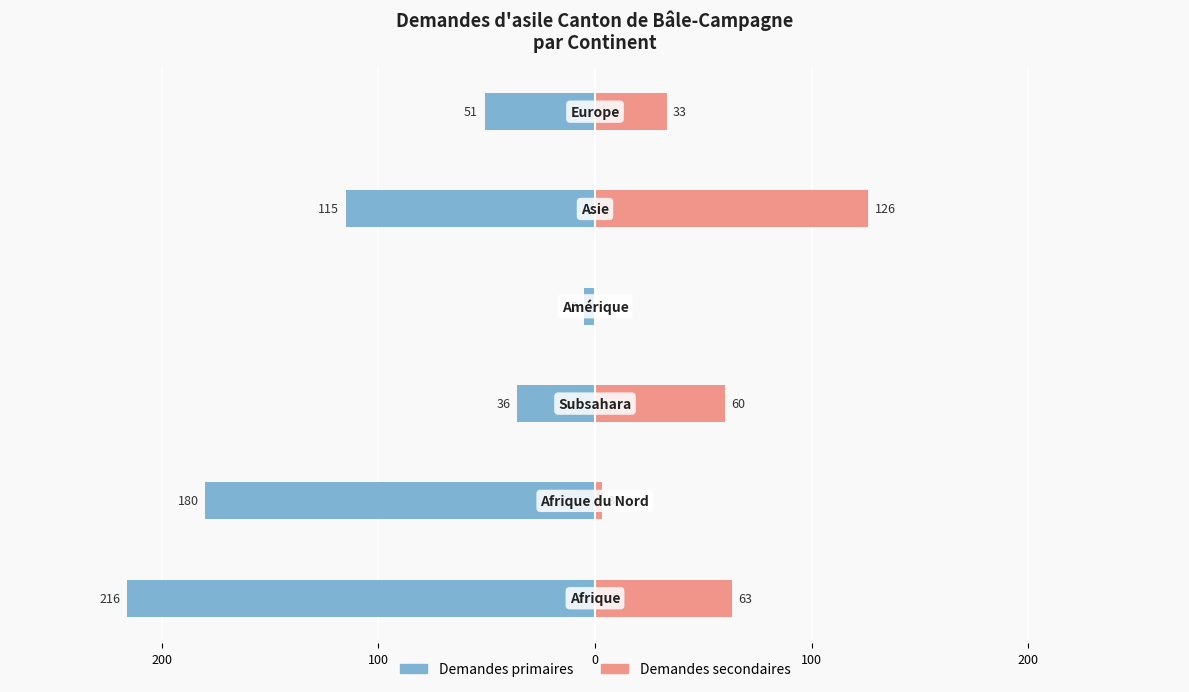

How many values in the Demandes primaires series are below -51?

3